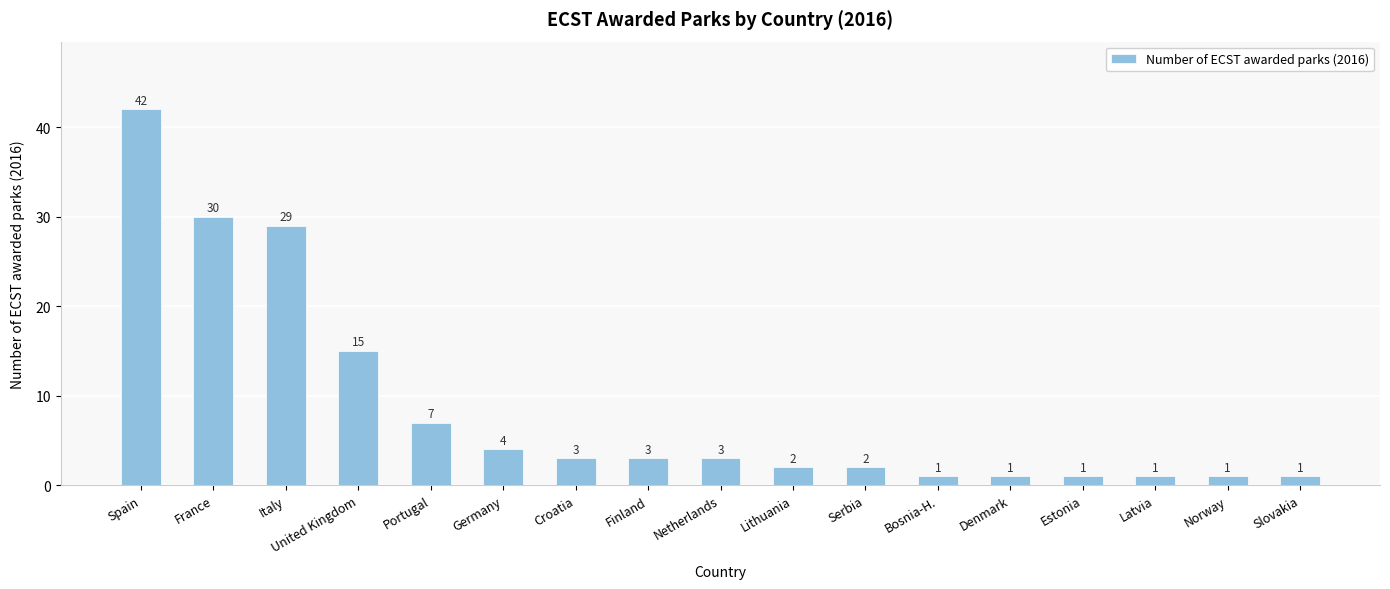

Where is the data nearest to the value 21?

United Kingdom